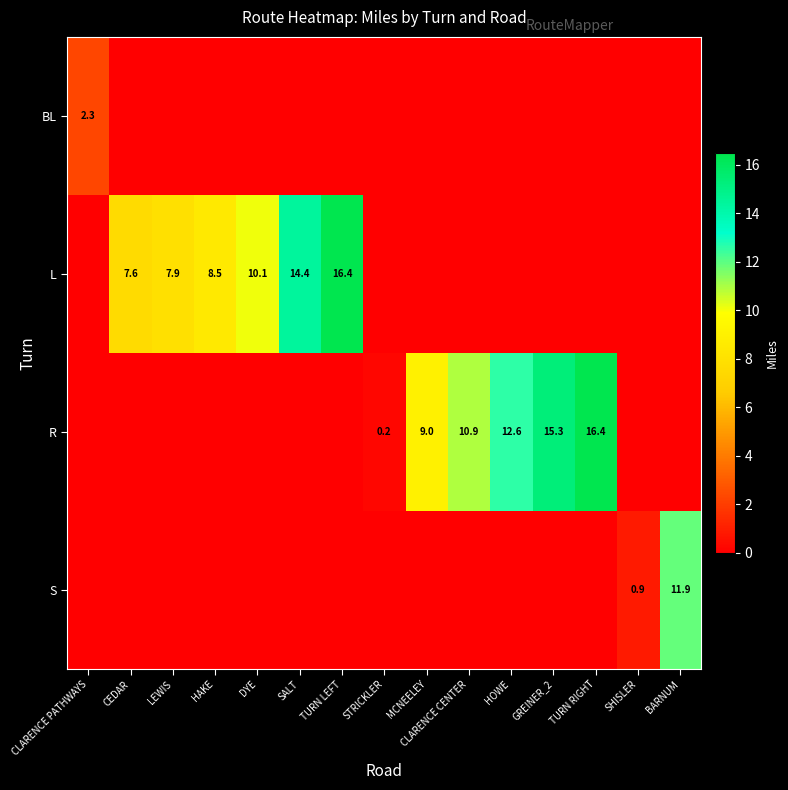

What is the difference between the highest and lowest values at CLARENCE PATHWAYS?

2.3